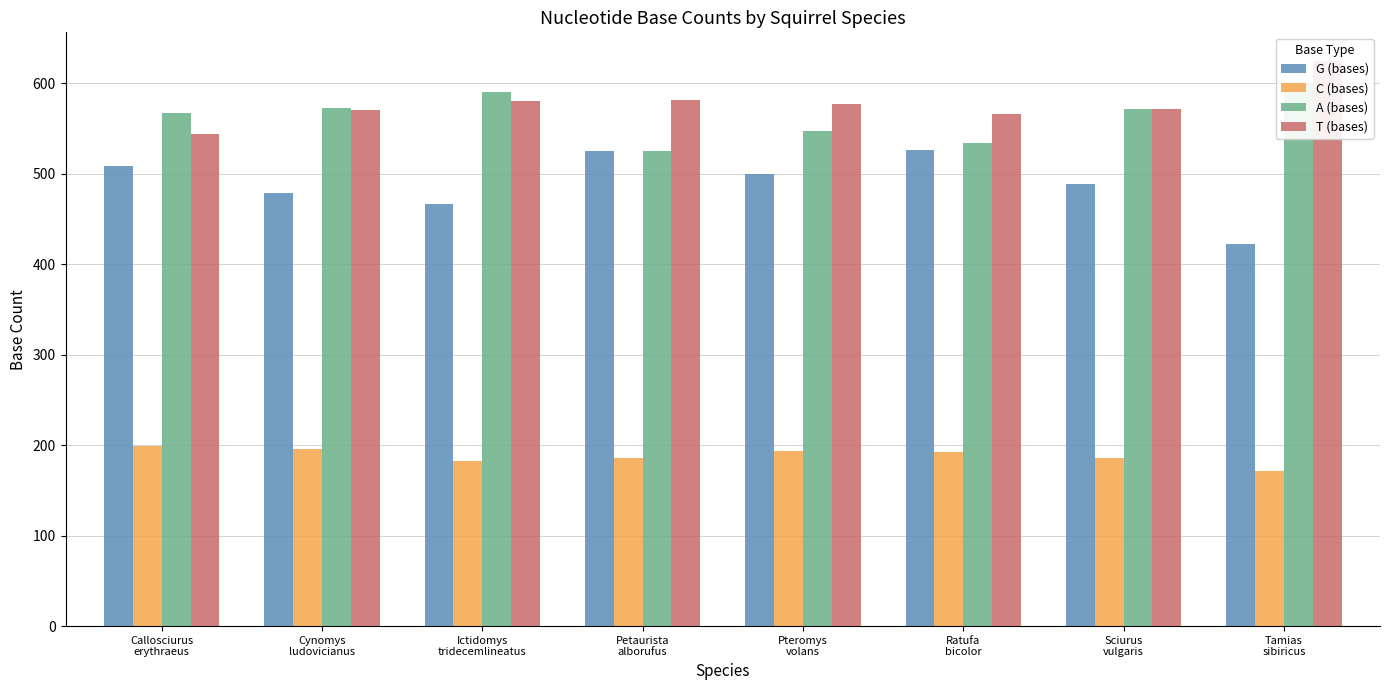

List the series in order of their peak value, highest first.

T (bases), A (bases), G (bases), C (bases)